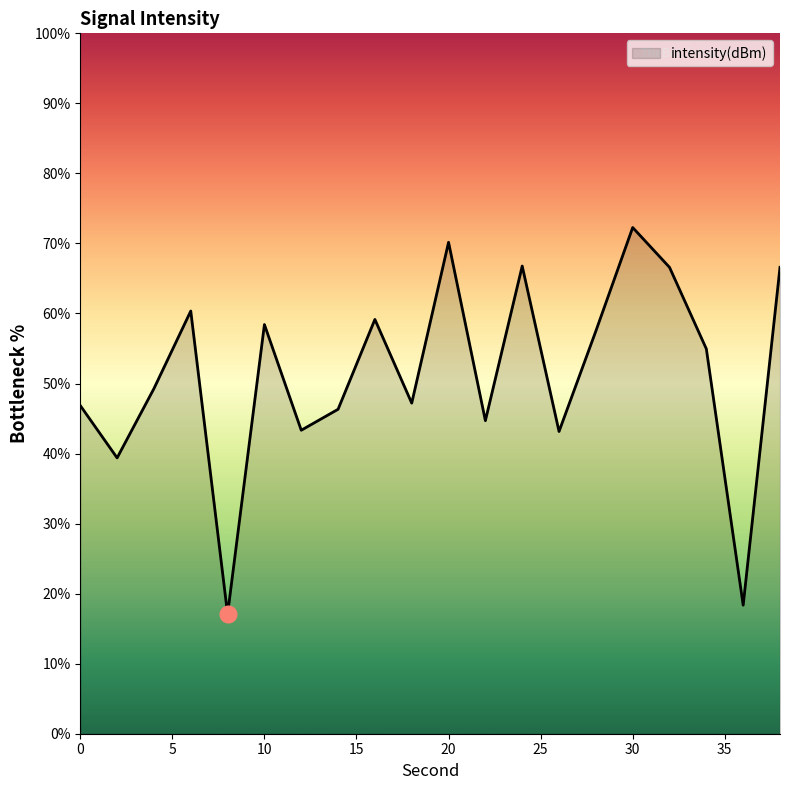

What is the difference between the maximum and minimum values?

55.2